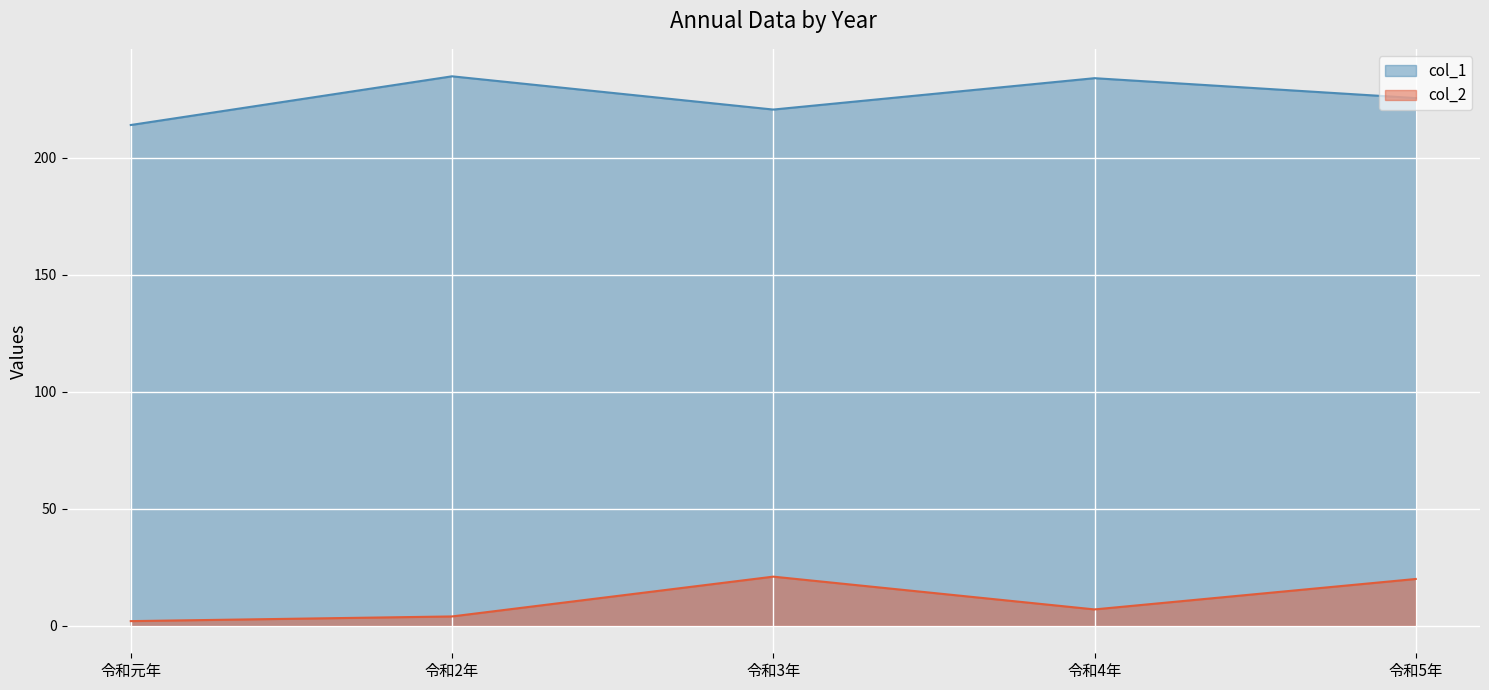

How many interior local peaks does the col_1 series have?

2